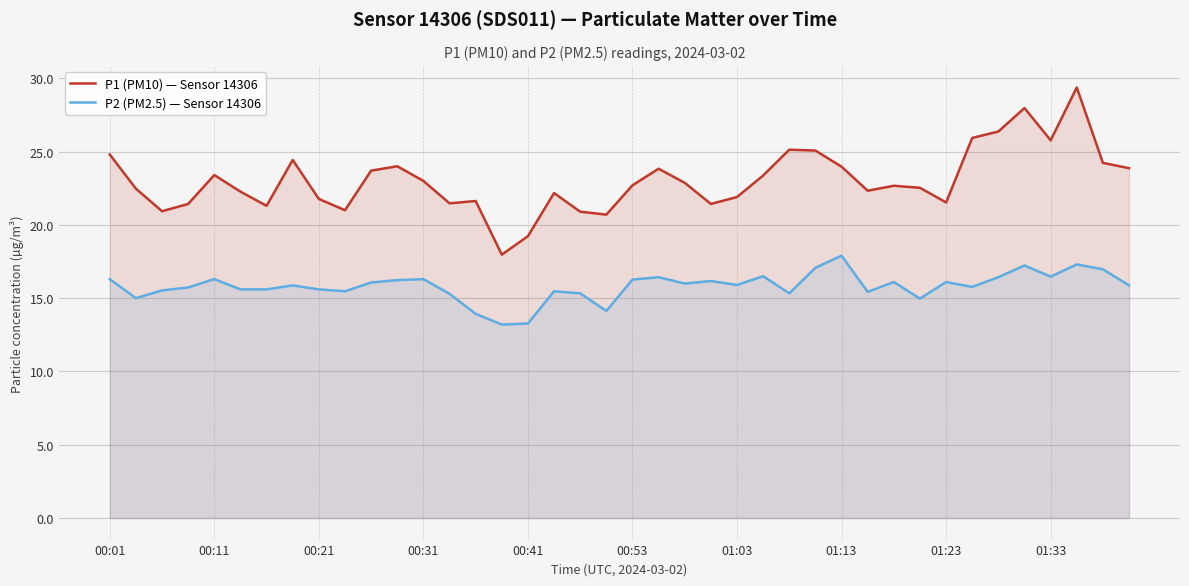

How many data points in P1 (PM10) — Sensor 14306 are above 22?

26